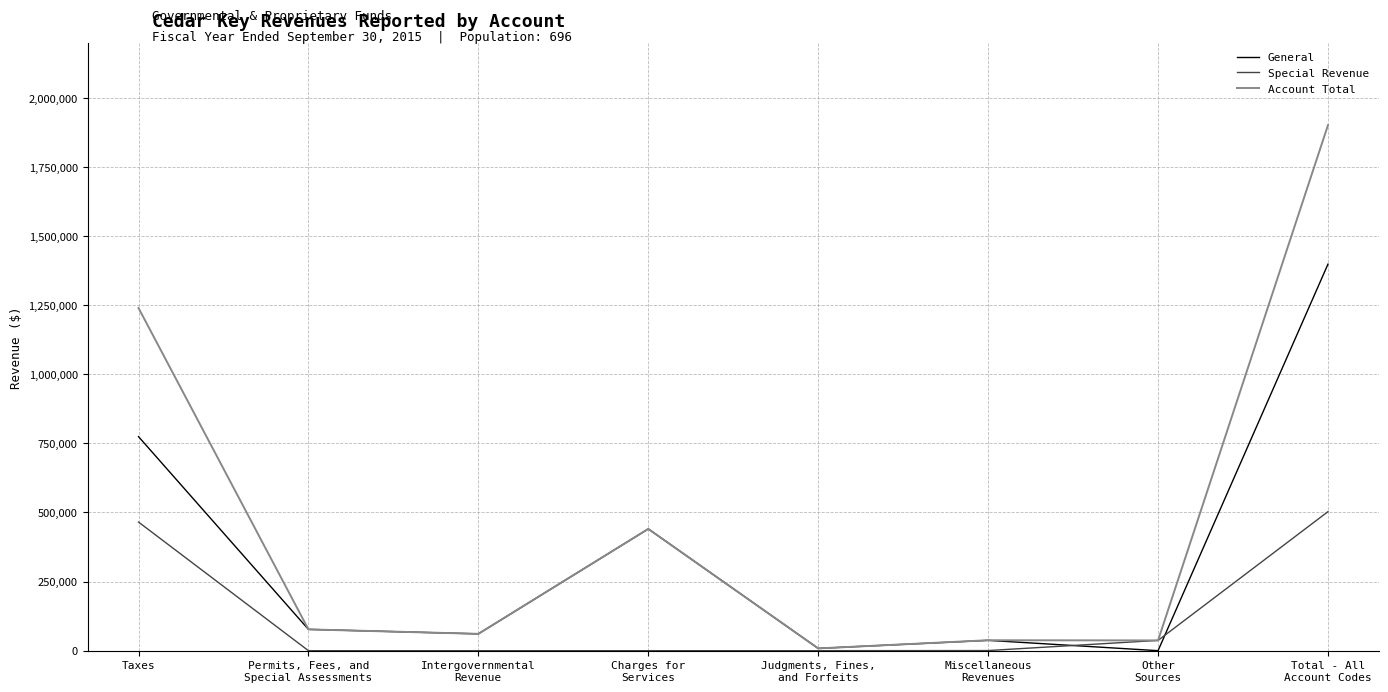

List the series in order of their overall mean, highest first.

Account Total, General, Special Revenue